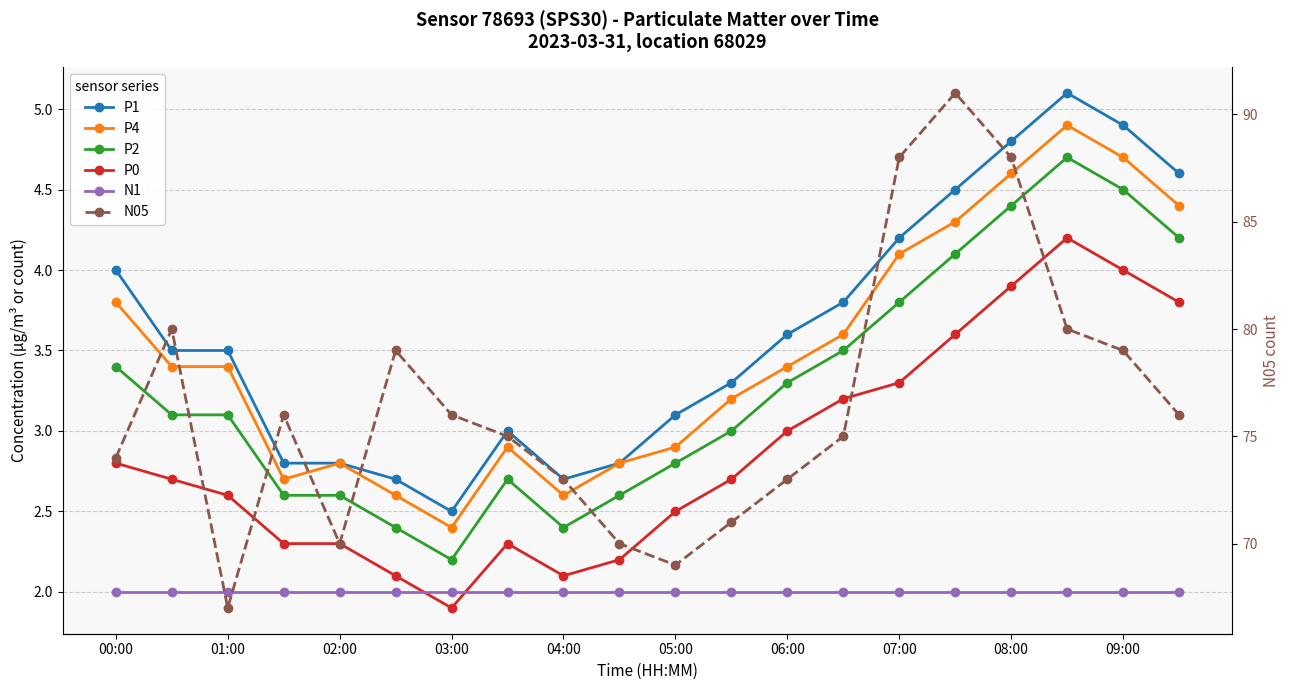

True or false: N1 has a value of 1.3 at 01:00.

False